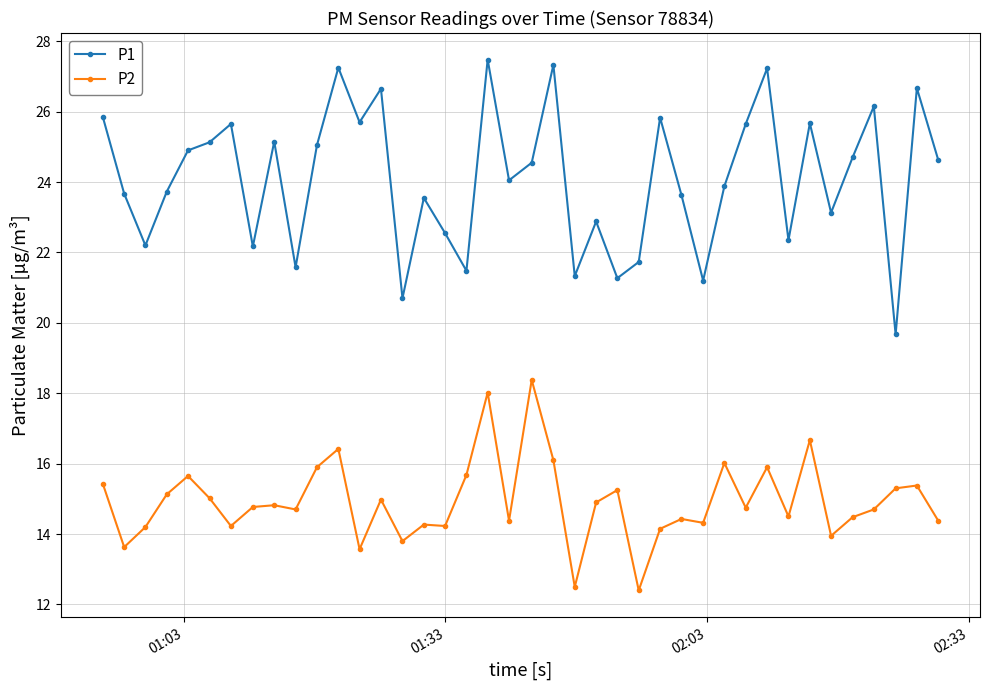

Which series has the widest spread of values?

P1